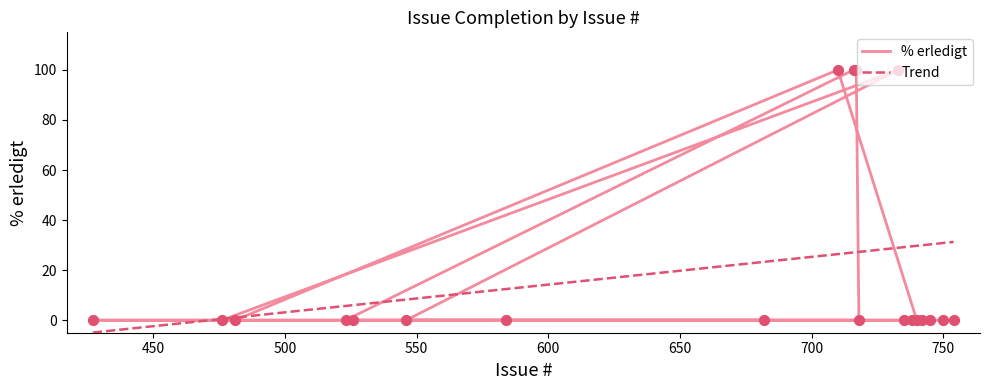

Between 710 and 682, which is larger?

710